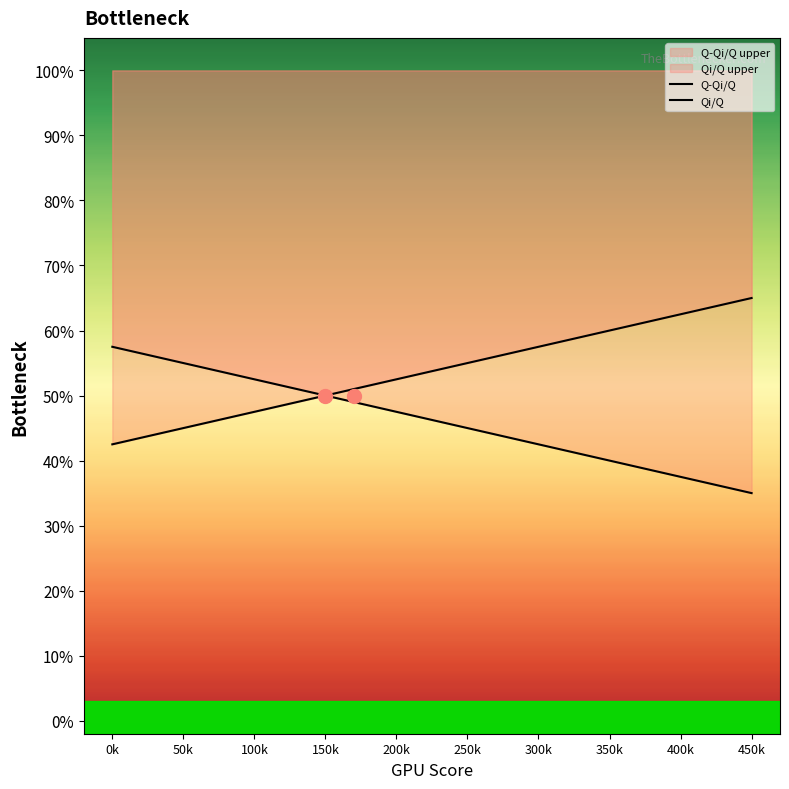

Is it true that Q-Qi/Q equals 0.7 at 450k?

True